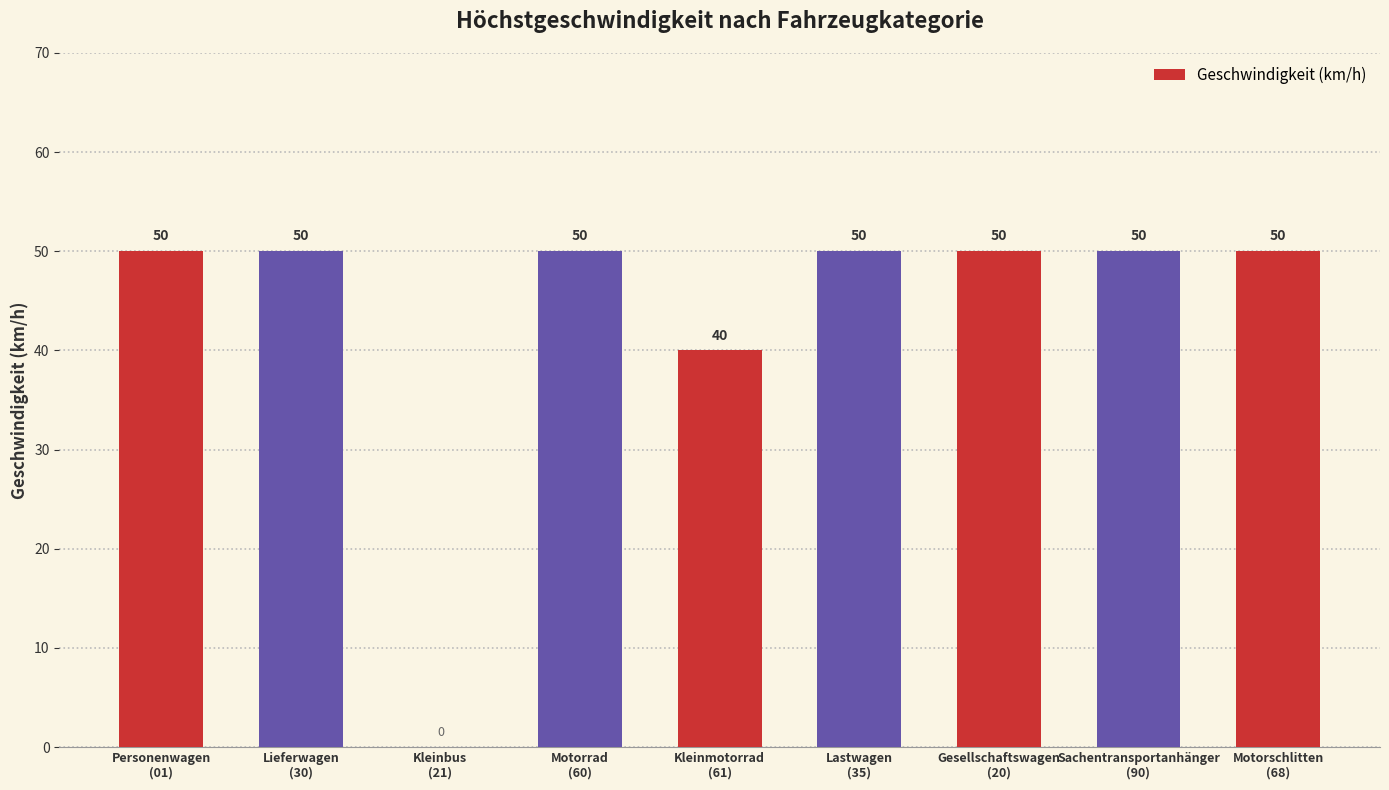

Approximately how many times larger is the value at Personenwagen
(01) compared to Gesellschaftswagen
(20)?

1.0